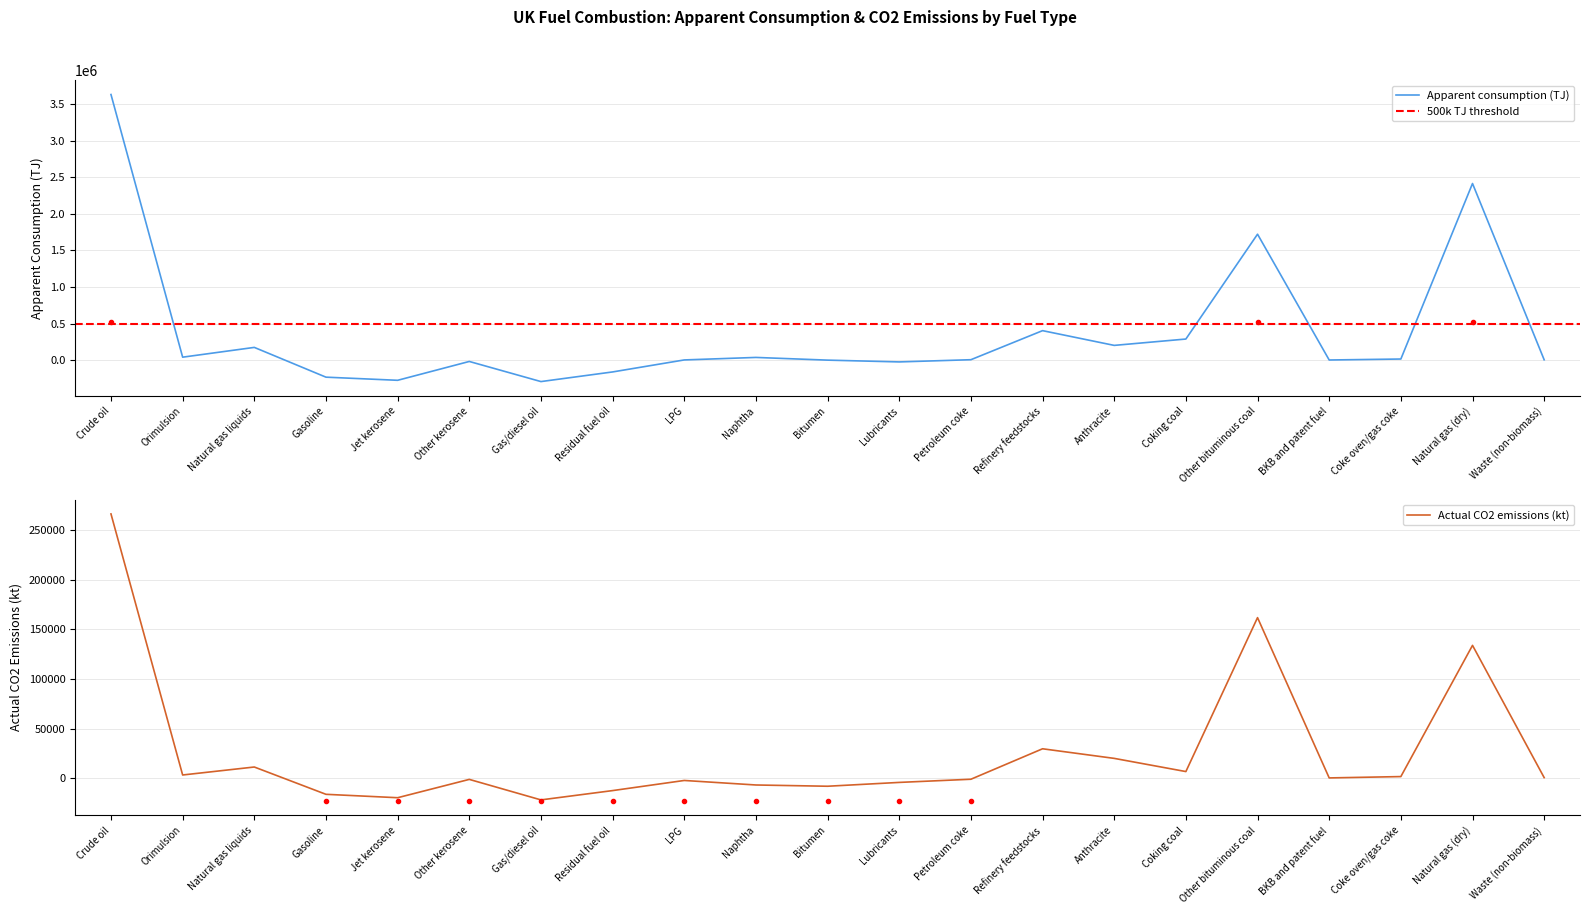

At how many categories does at least one series exceed 3152149?

1